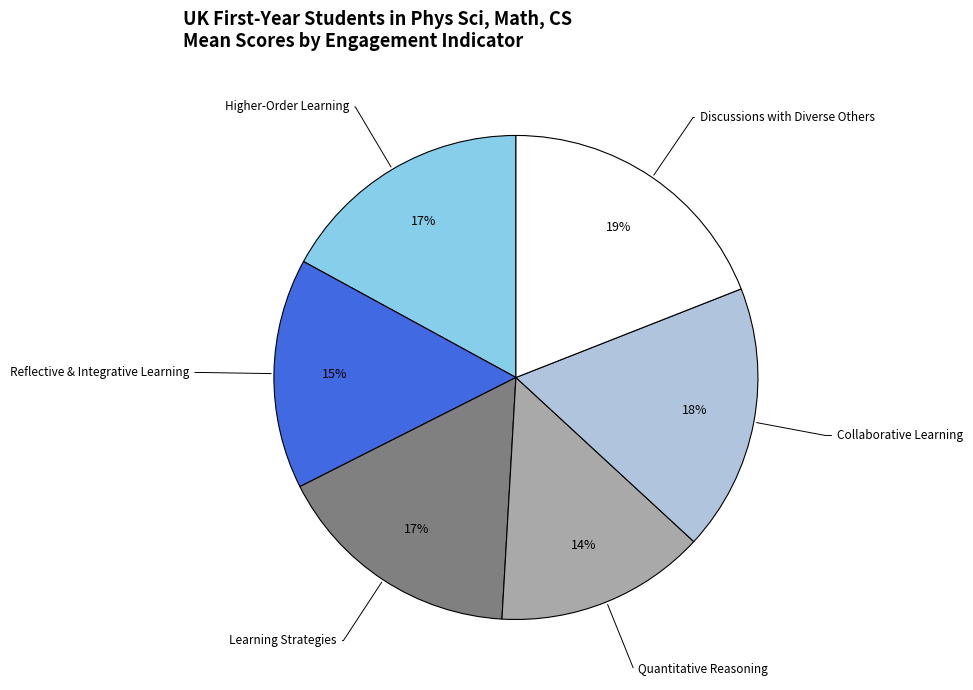

Do Reflective & Integrative Learning and Discussions with Diverse Others together represent more than half of the pie?

No